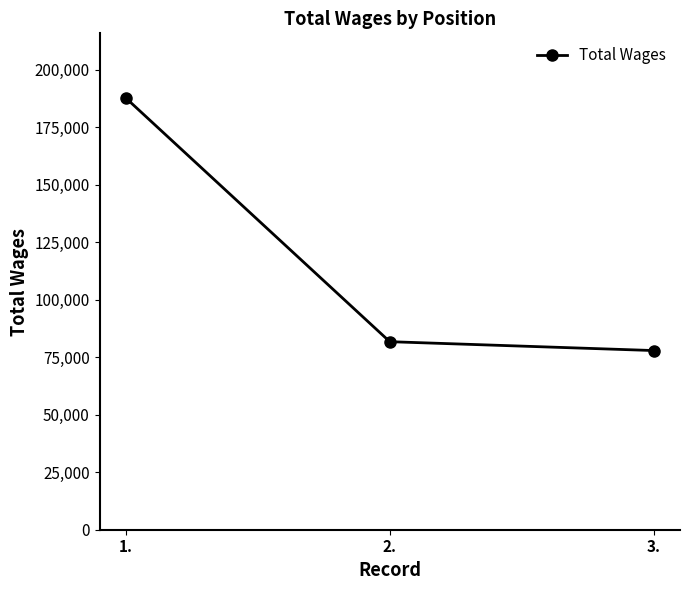

What is the average value?

115836